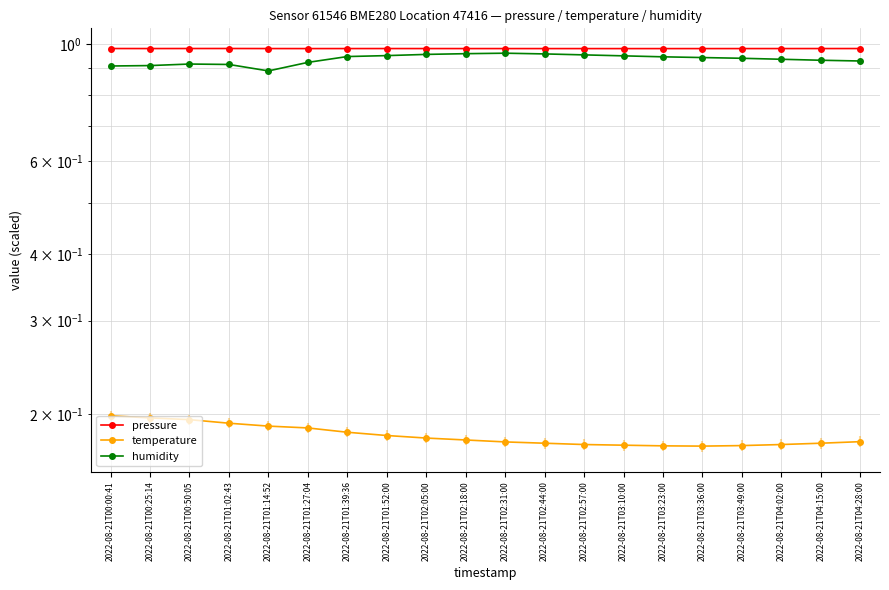

Which series has the largest range (max minus min)?

humidity